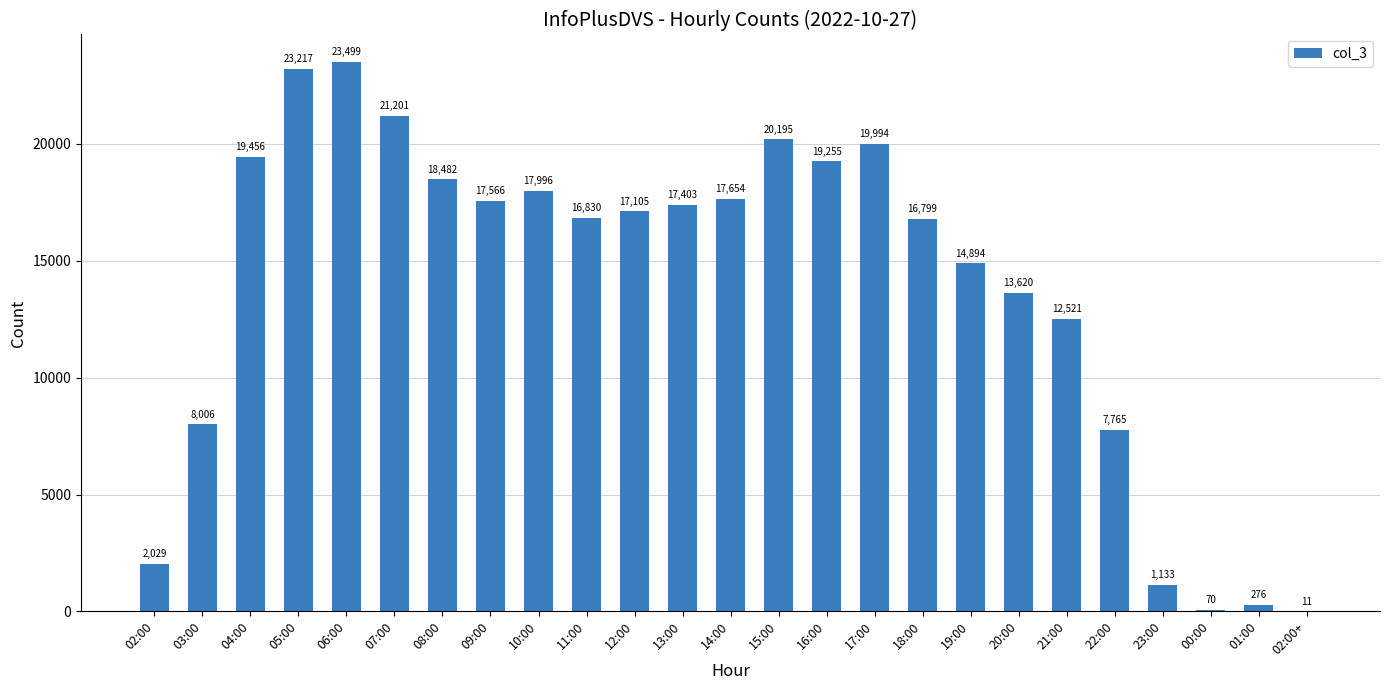

What is the change in value from 03:00 to 10:00?

+9990